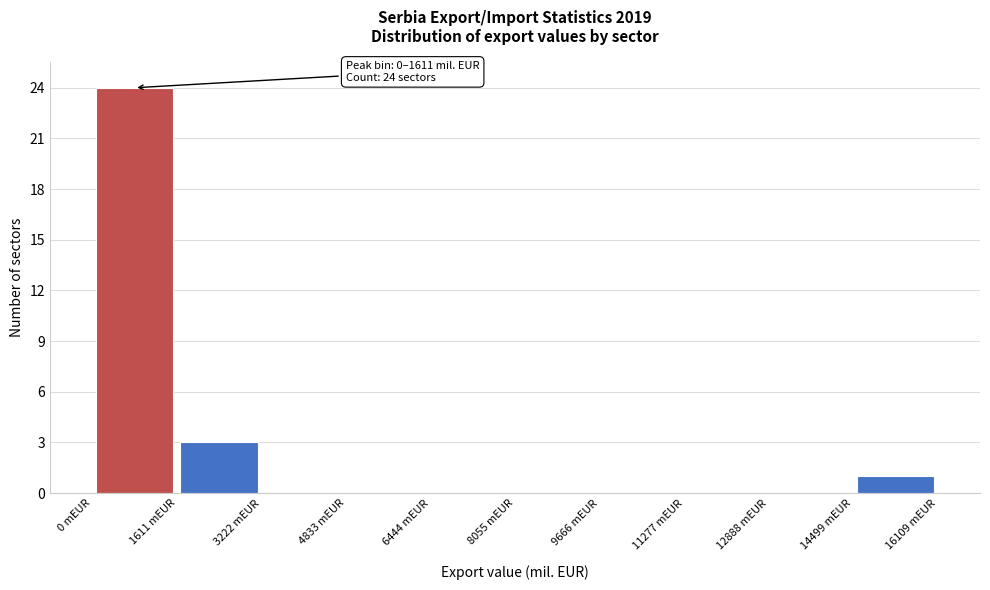

Which range on the x-axis has the tallest bar?

0 to 1600